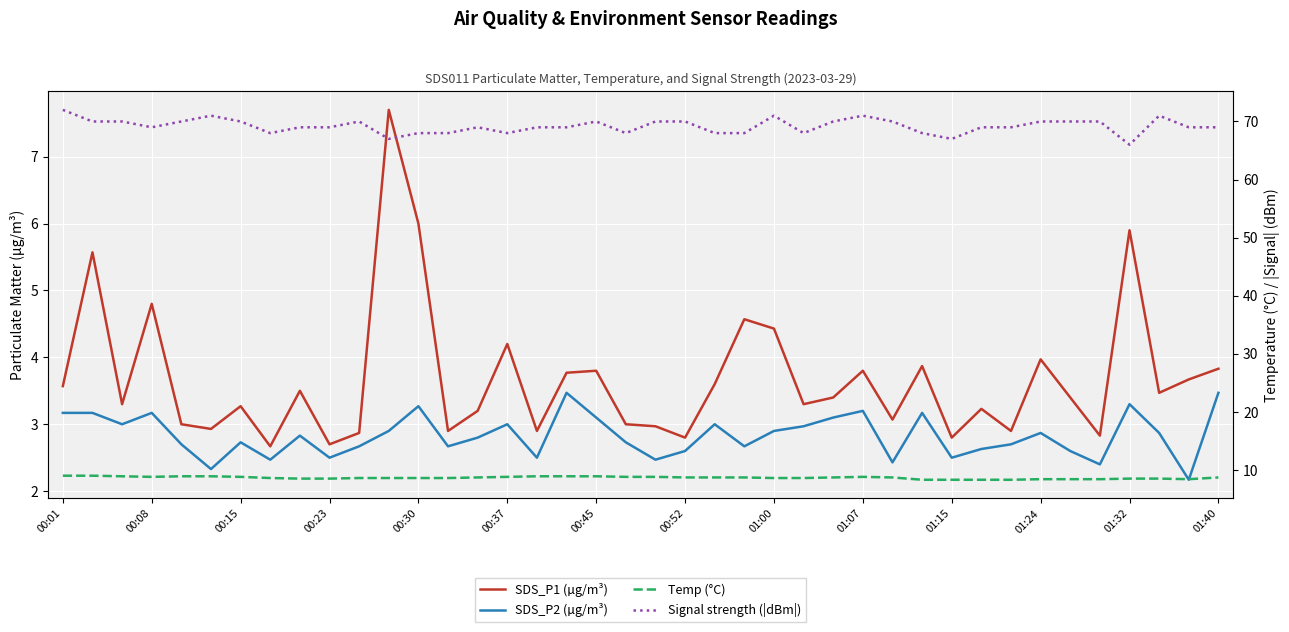

How many data points does each series have?

40